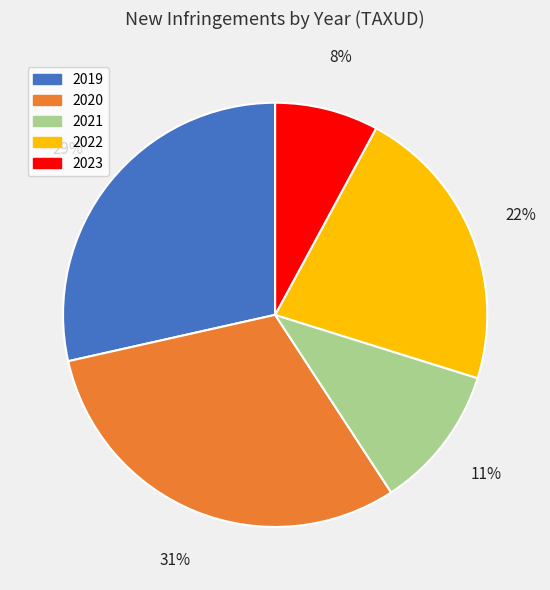

Combined, do 2022 and 2020 account for over 50%?

Yes